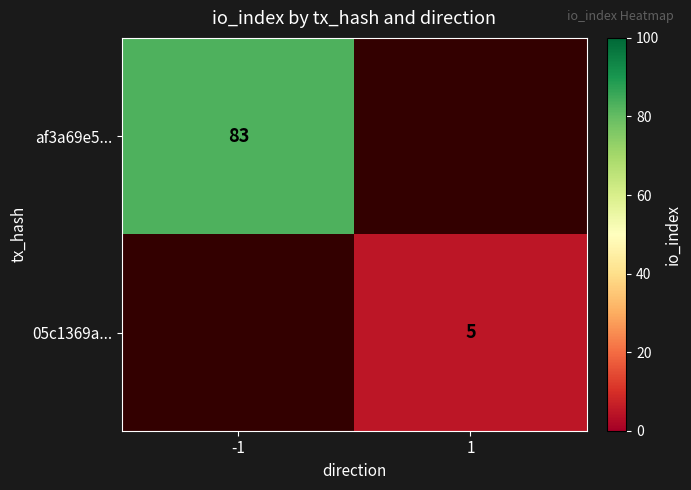

The 05c1369a... series shows 5 at 1. True or false?

True